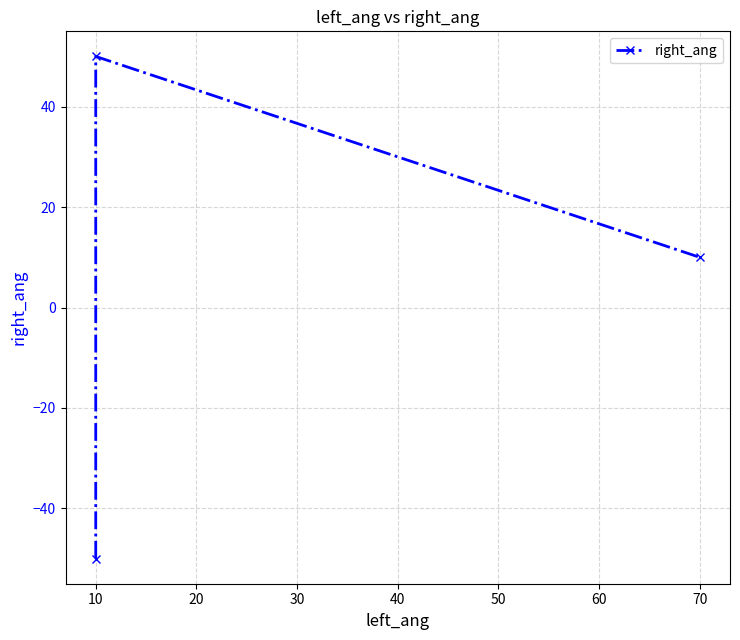

What is the value of the 3rd point from the left?

10